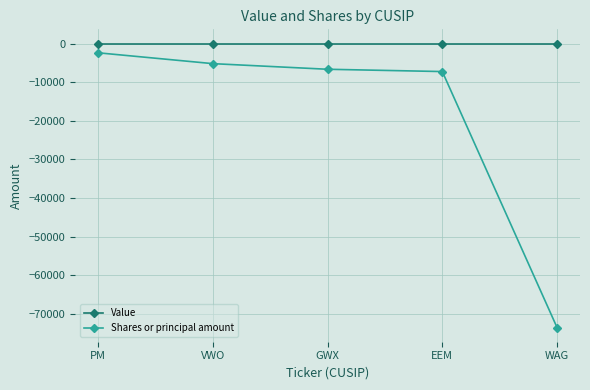

True or false: Shares or principal amount has a value of -9634 at GWX.

False